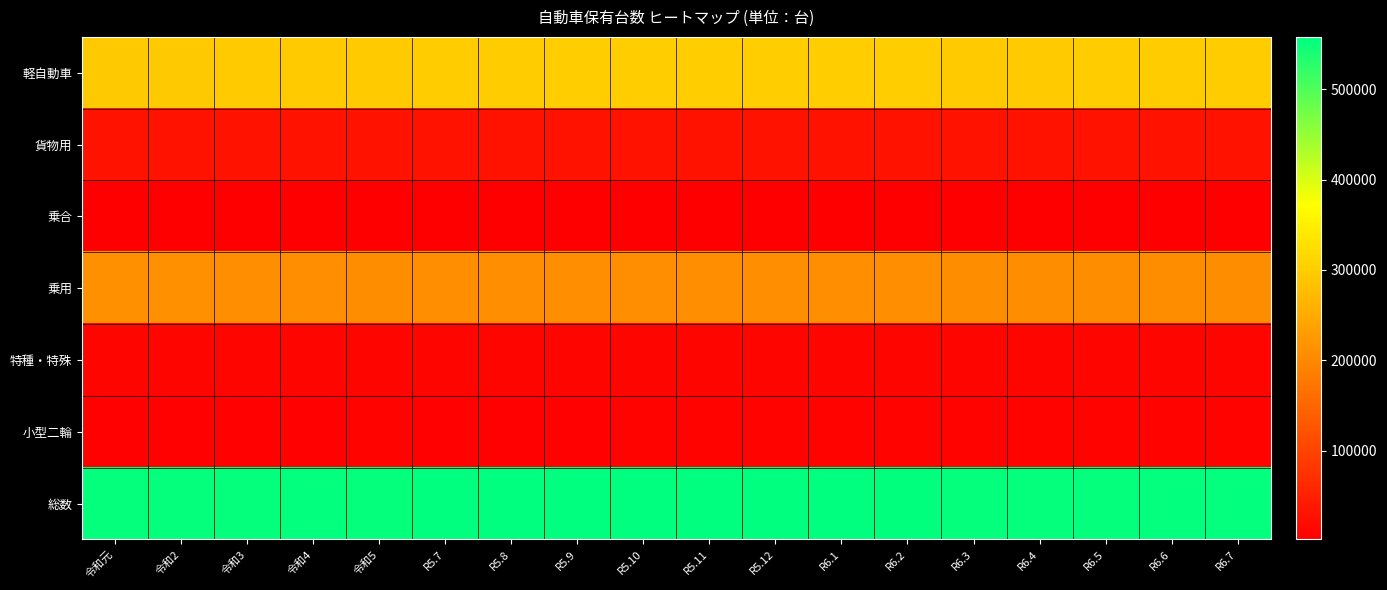

What is the maximum value shown in the chart?

557901